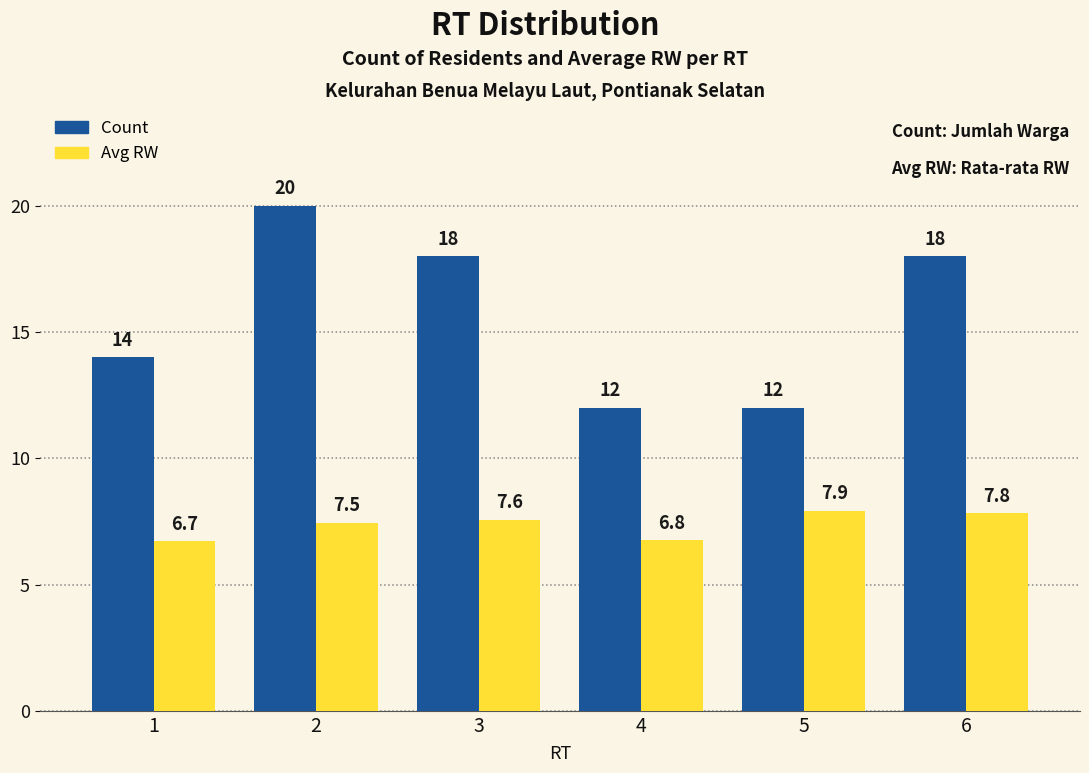

What is the difference between the highest and lowest values at 3?

10.4